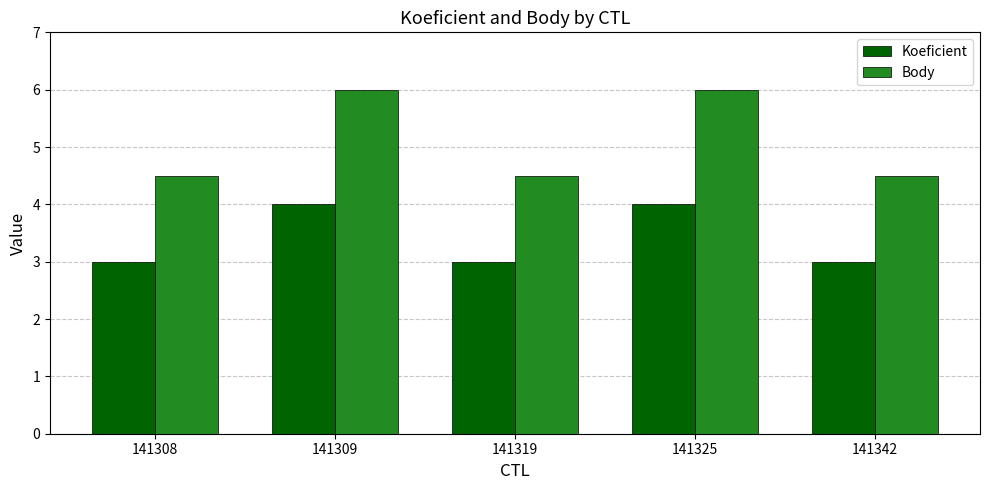

Between 141319 and 141325, which series saw the biggest shift?

Body